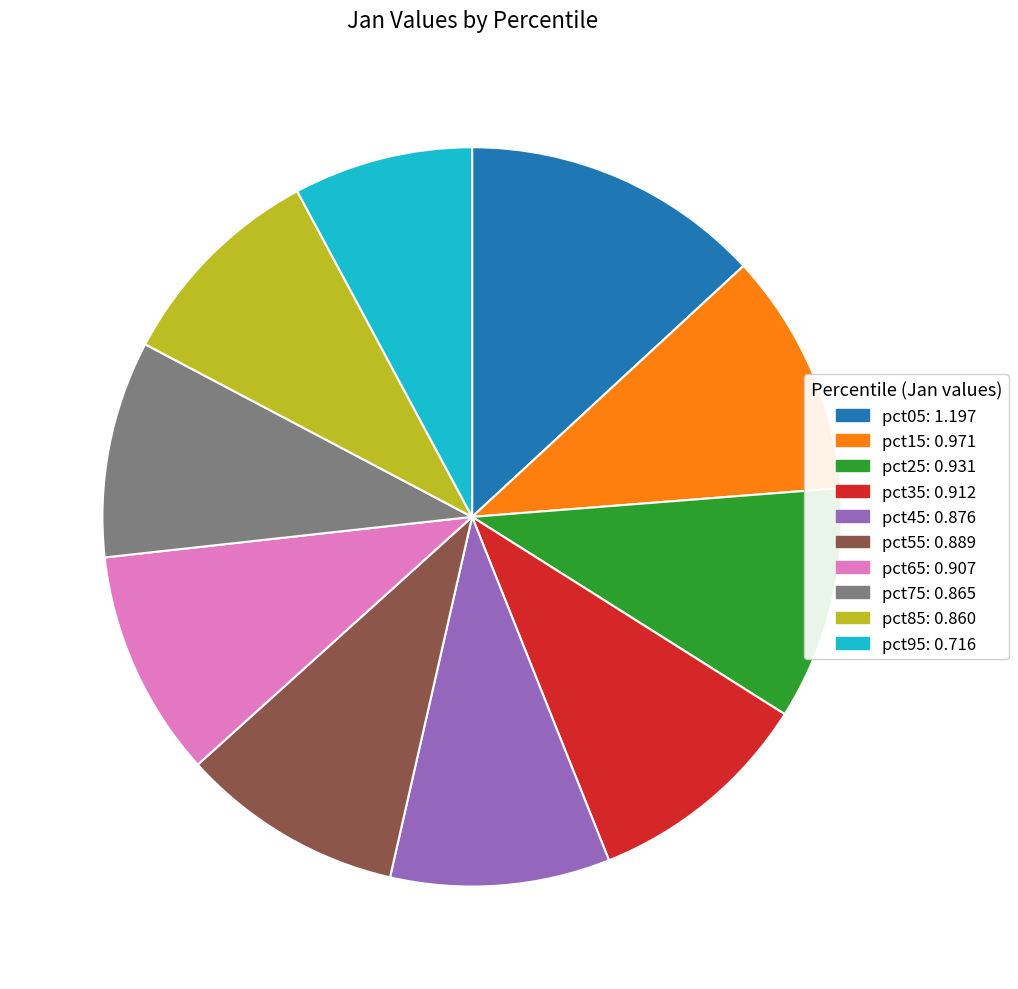

Does any single category account for the majority?

No